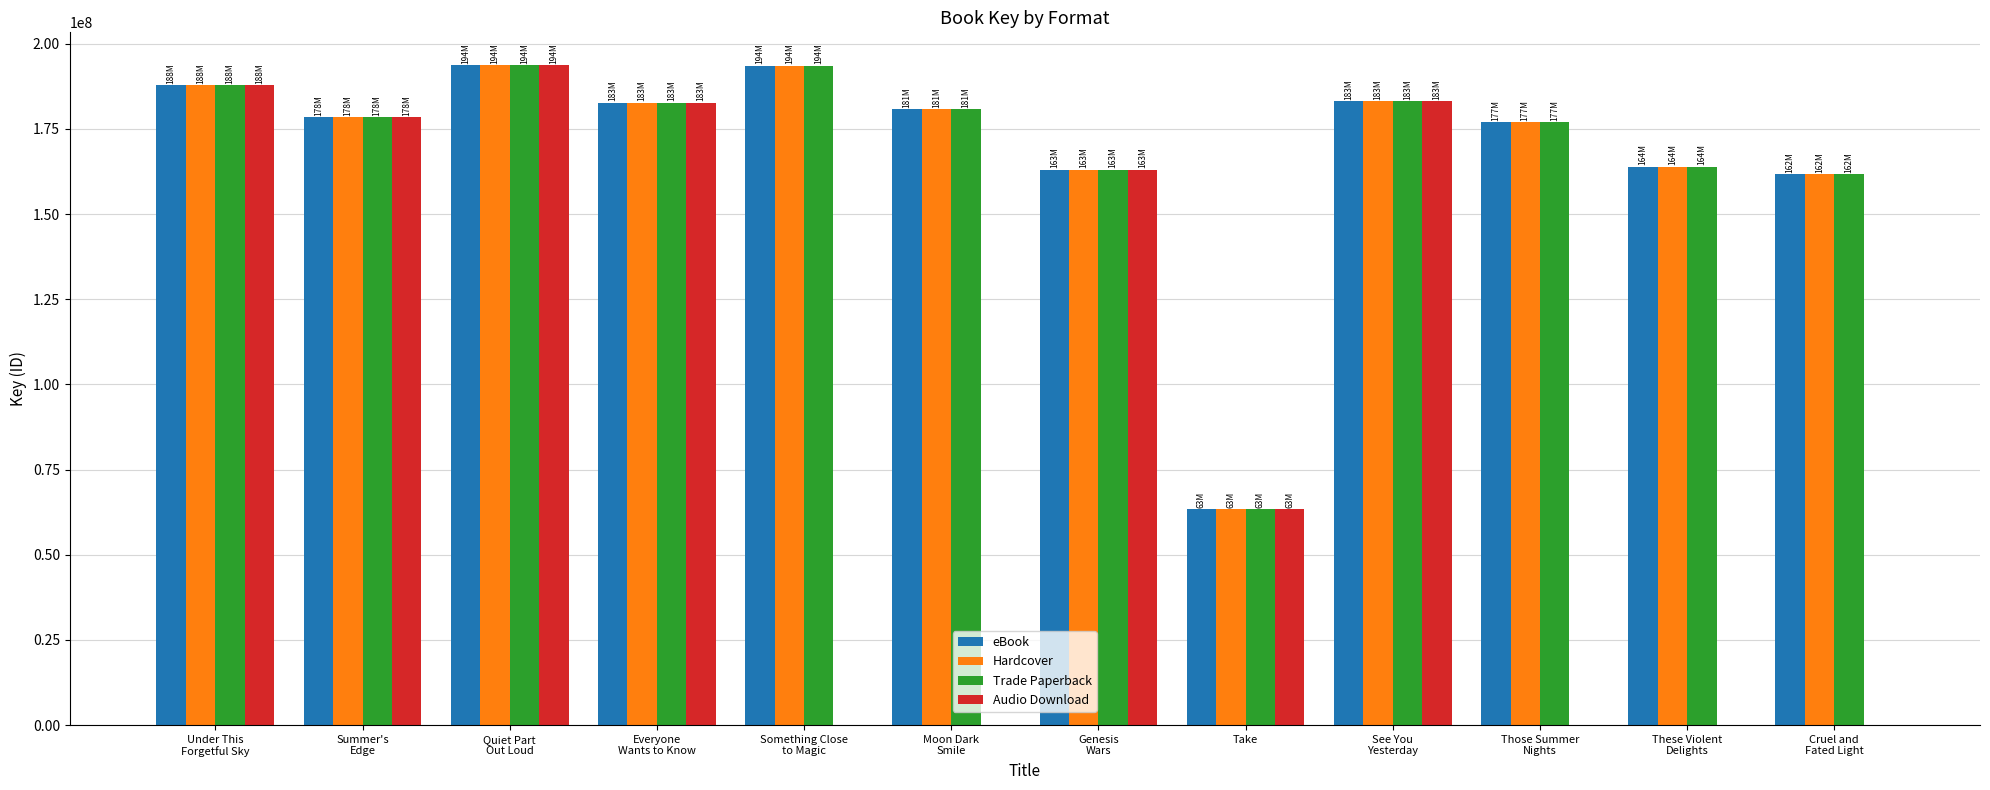

What is the sum of all Hardcover values?

2028198604